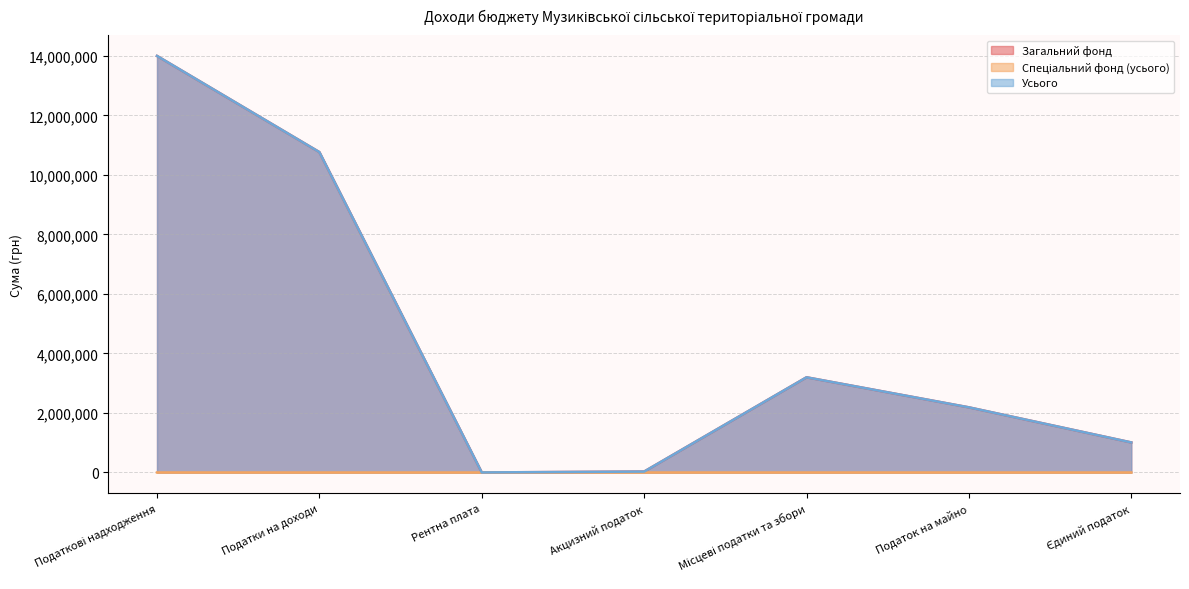

What is the label of the 4th point from the right?

Акцизний податок